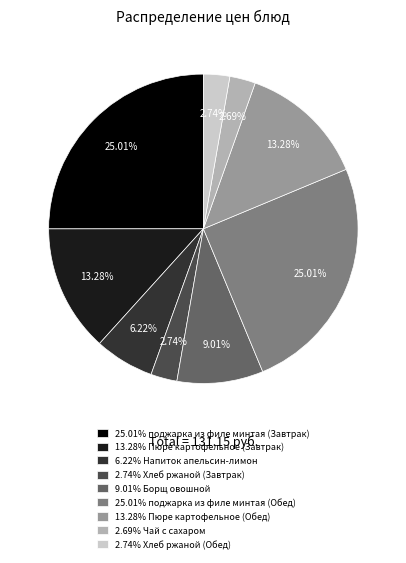

Which has a higher value, 2.69% Чай с сахаром or 13.28% Пюре картофельное (Обед)?

13.28% Пюре картофельное (Обед)